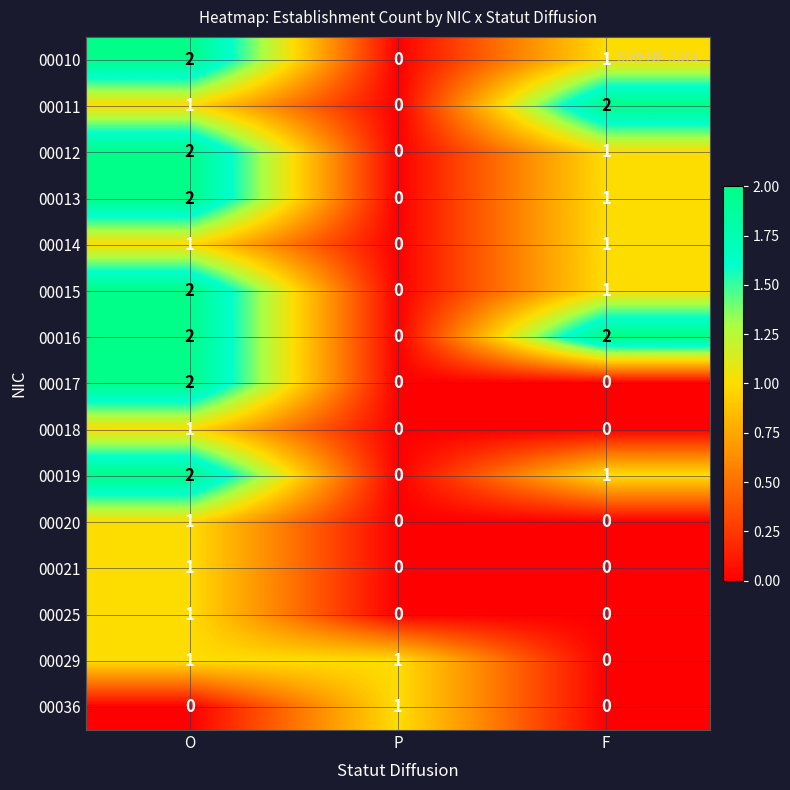

Where does the 00012 series first go above 1?

O